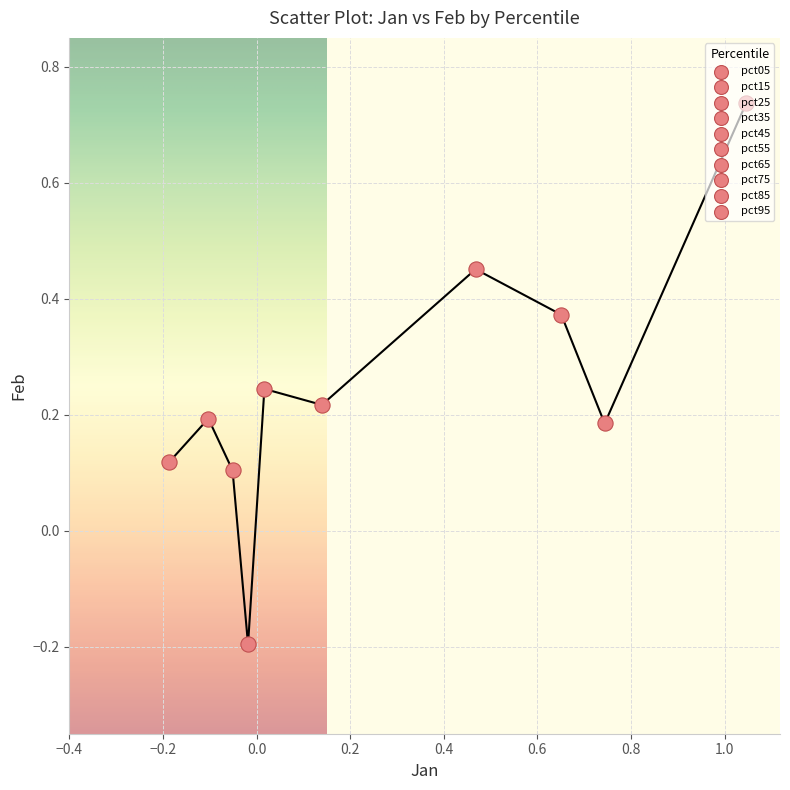

What is the difference between the maximum and minimum values?

0.9